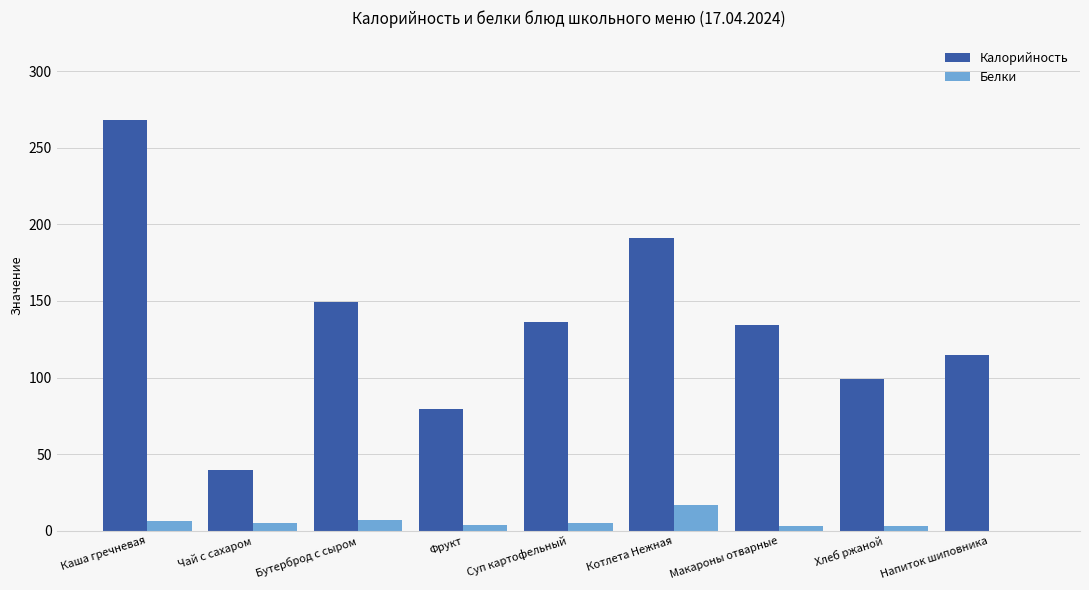

What is the highest value of the Калорийность series?

267.9